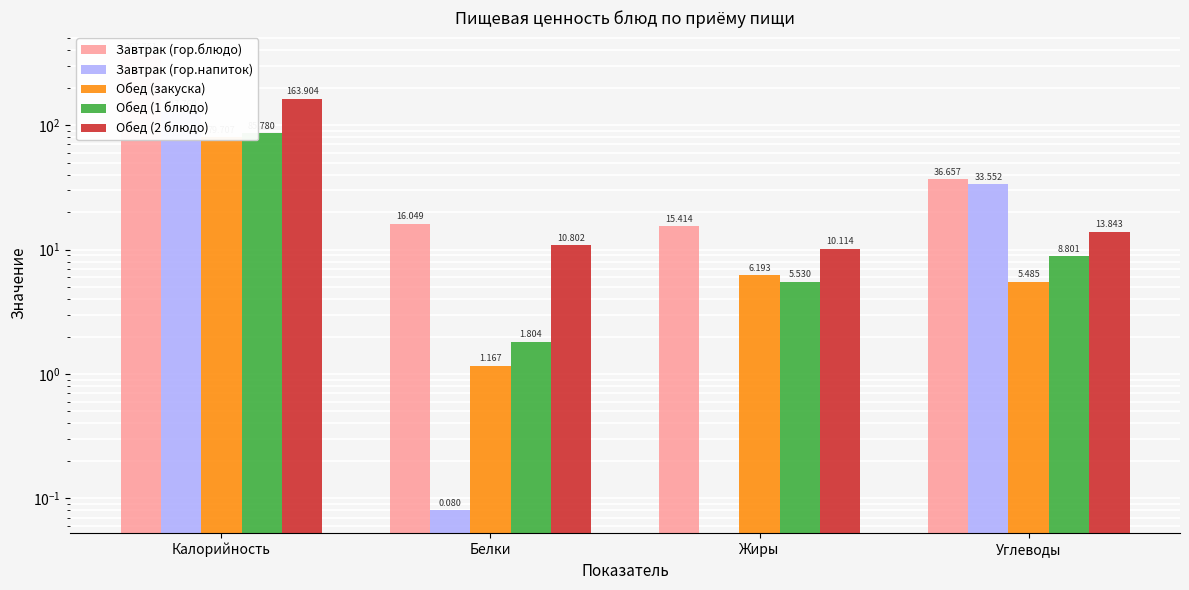

Which has a higher value, Калорийность or Жиры?

Калорийность